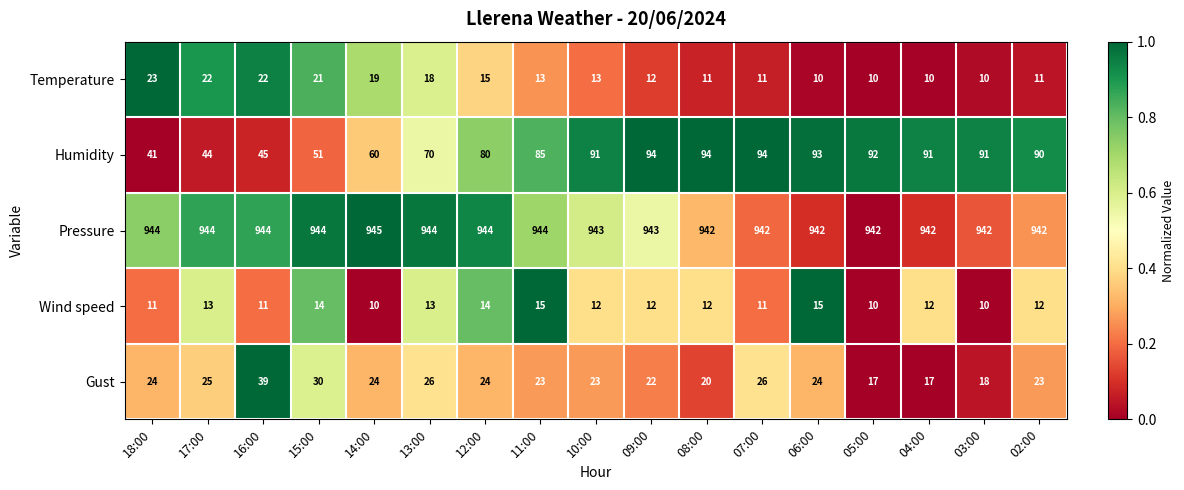

Which series has the widest spread of values?

Humidity